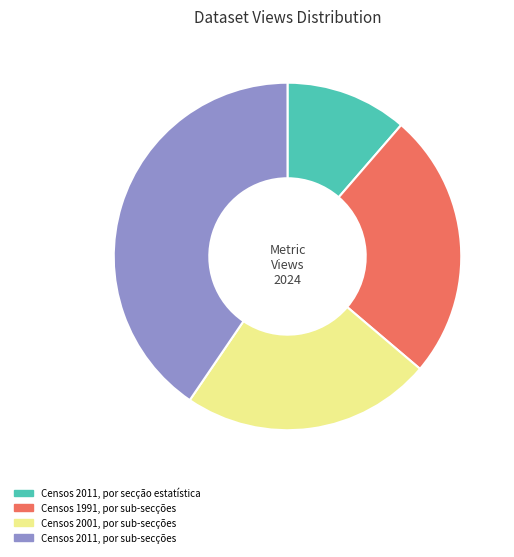

Which slice is the largest?

Censos 2011, por sub-secções